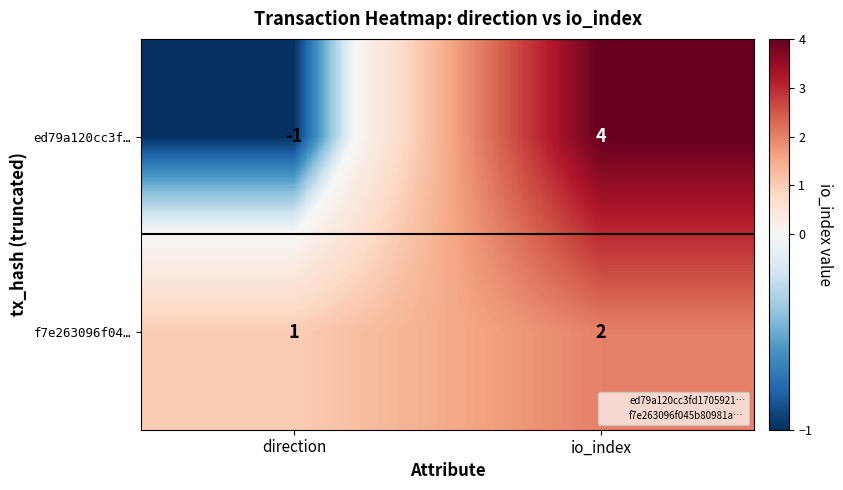

The value of f7e263096f04… at io_index is 1. True or false?

False